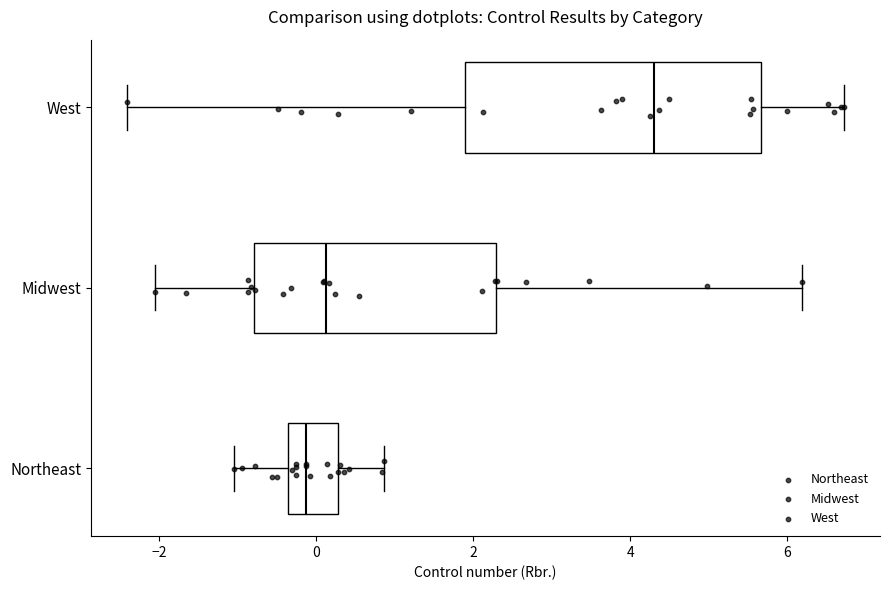

Which box's median line is the furthest to the left?

Northeast